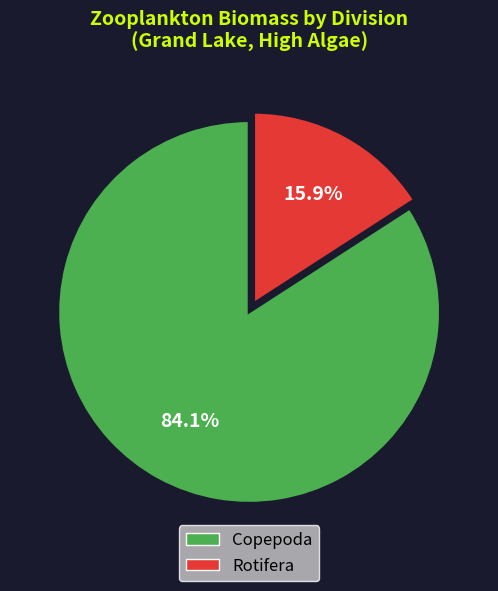

How many segments does this pie chart have?

2